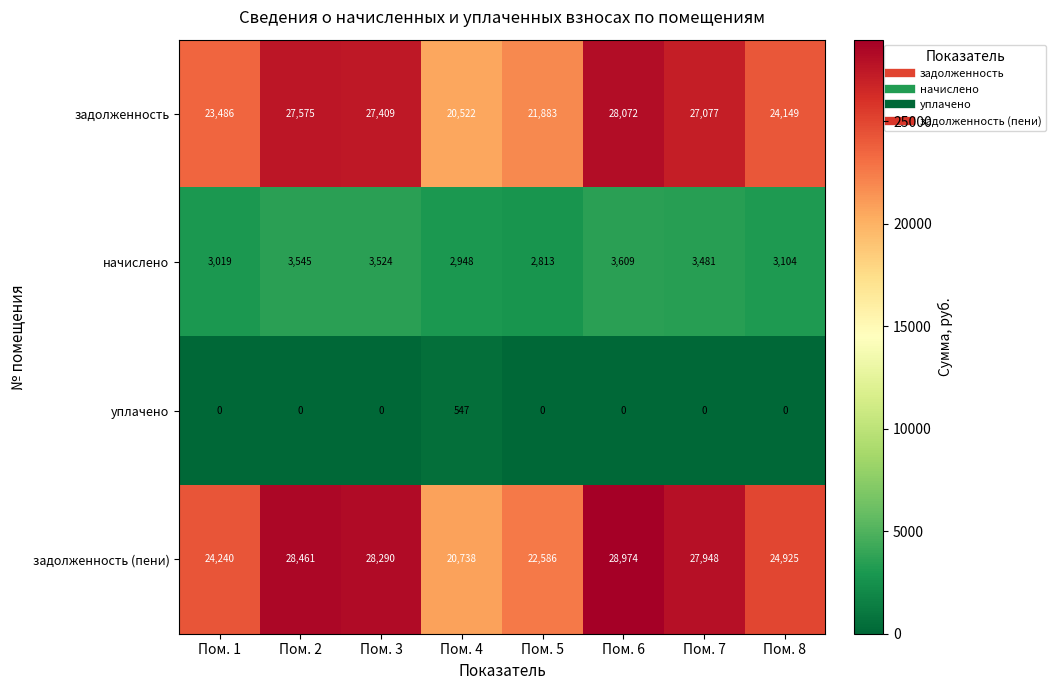

Which category has the highest value across all series?

Пом. 6